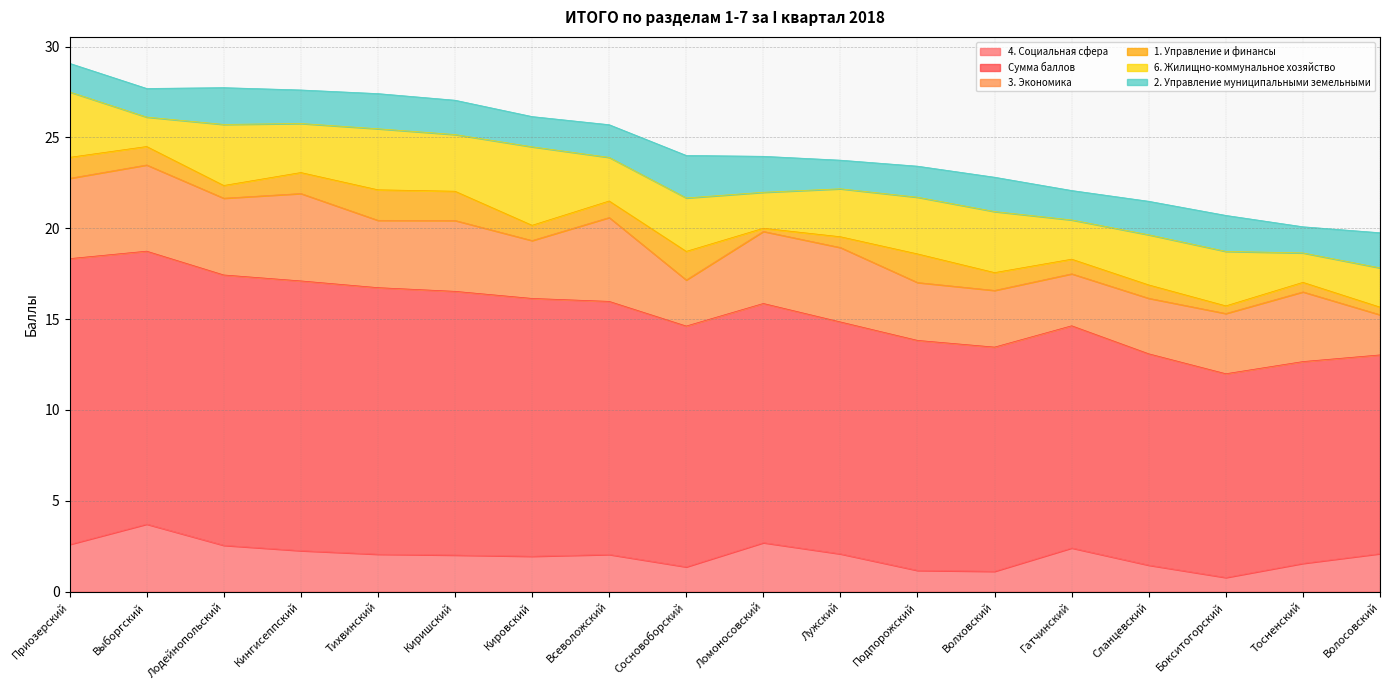

What is the label of the 10th point from the right?

Сосновоборский